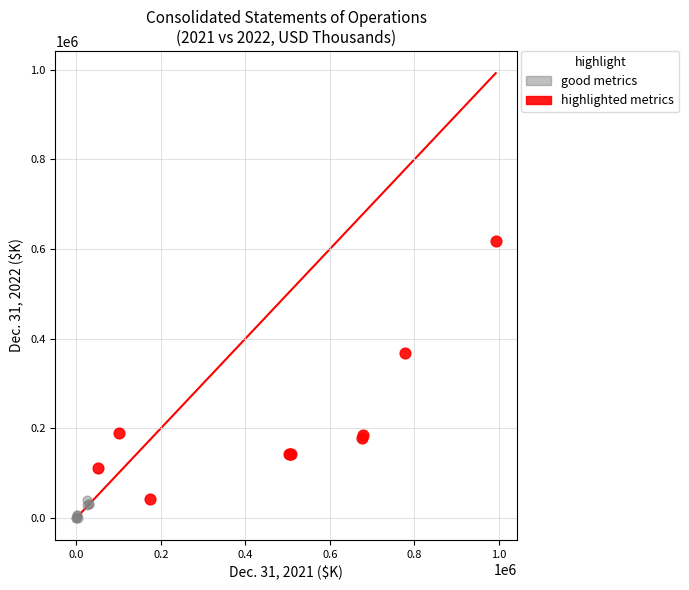

Which series contains the highest Y value?

highlighted metrics